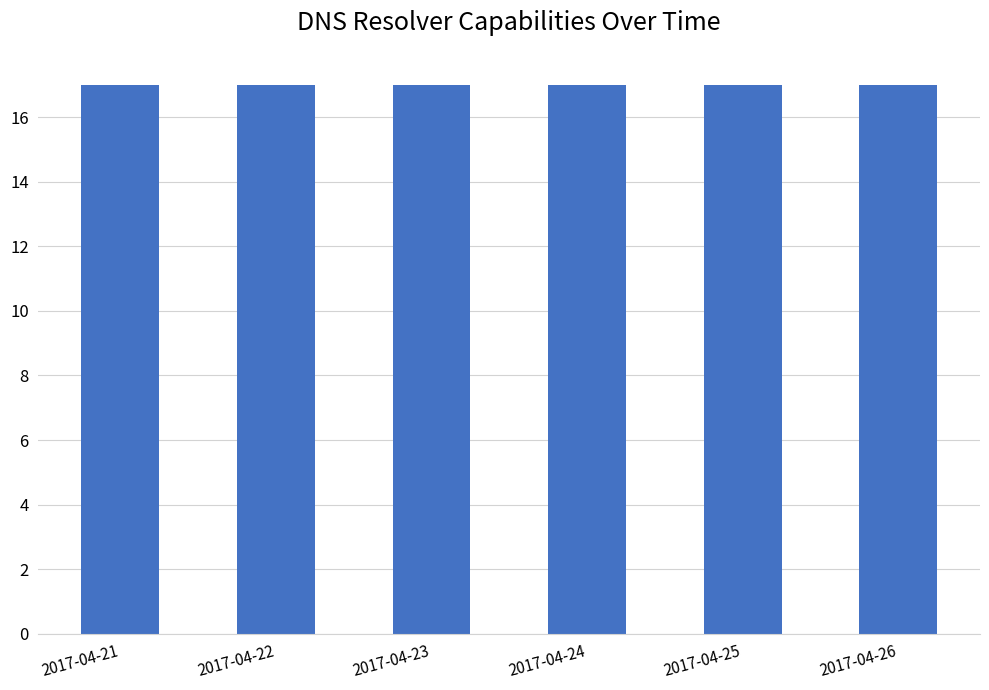

List the labels in order of can_tcp6 value, largest first.

2017-04-21, 2017-04-22, 2017-04-23, 2017-04-24, 2017-04-25, 2017-04-26